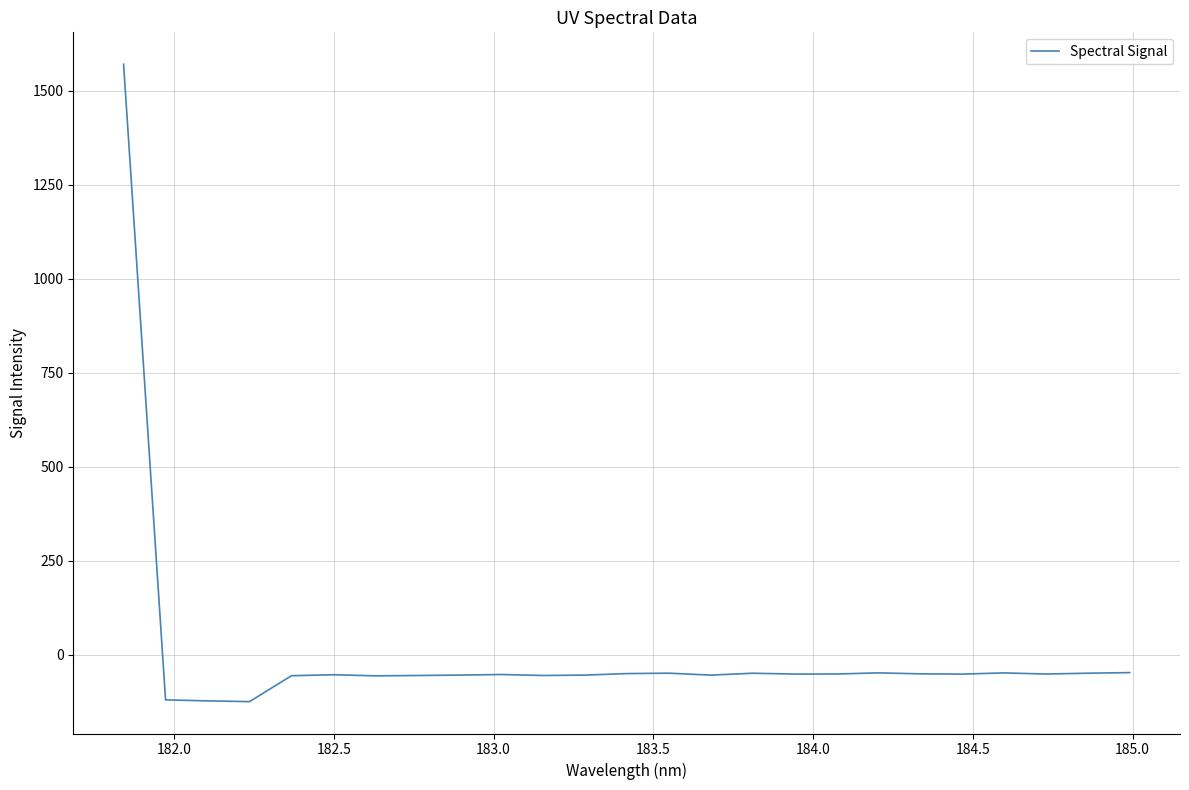

What is the greatest value displayed?

1571.3